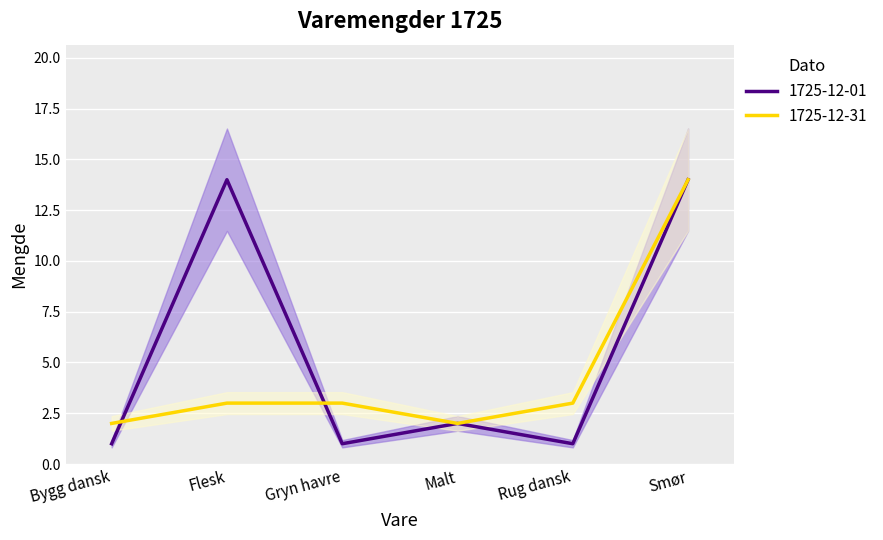

Does the chart display data point markers on the line(s)?

No